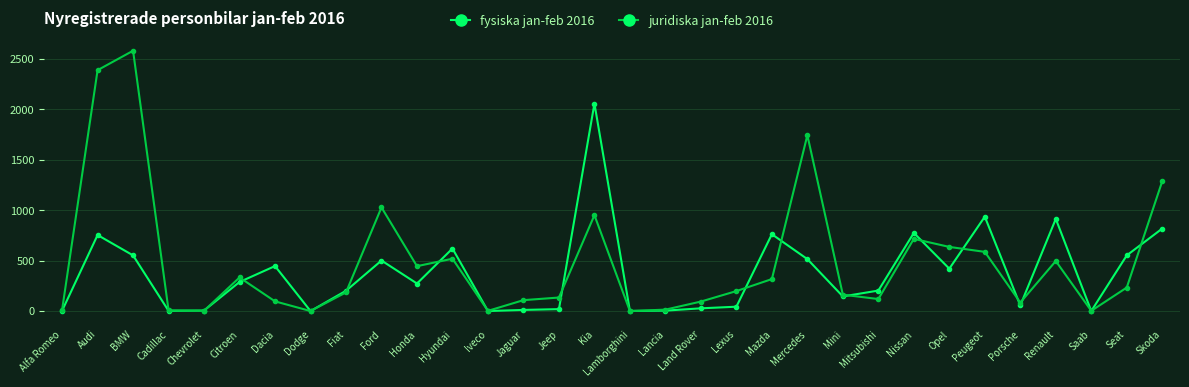

True or false: fysiska jan-feb 2016 has more than 1 interior local peaks.

True